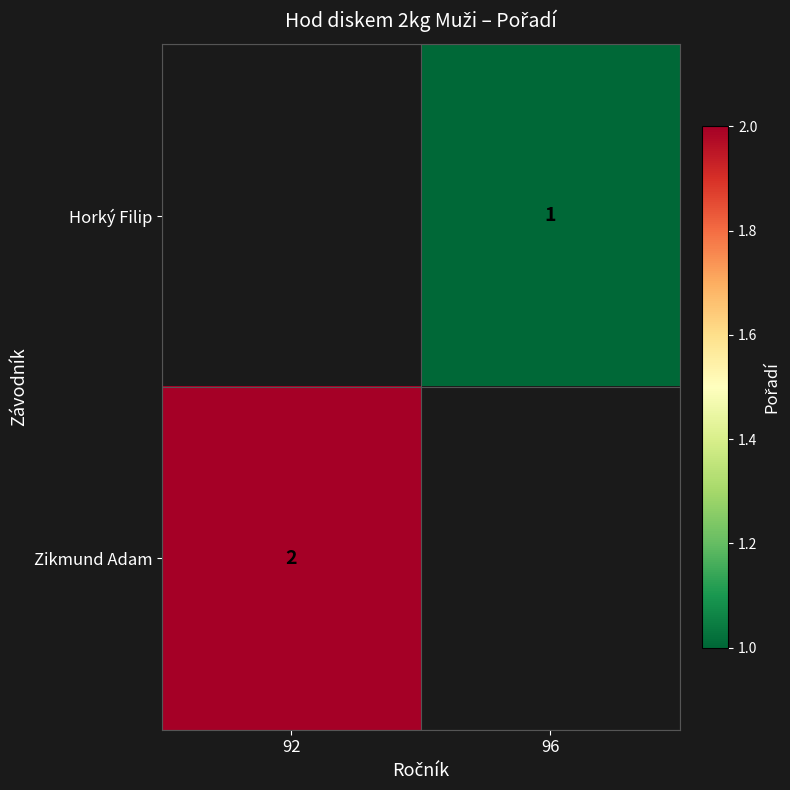

True or false: Zikmund Adam has a value of 3 at 92.

False